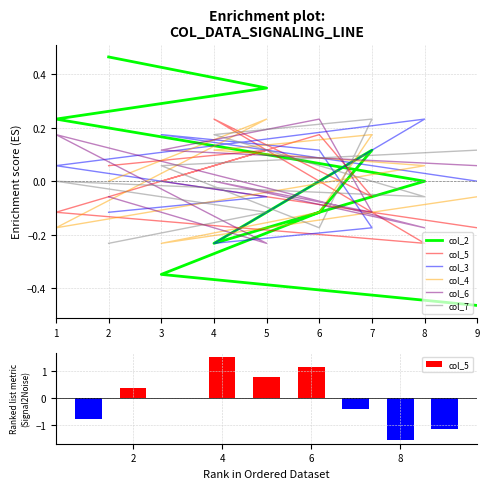

How many distinct data groups are displayed?

6